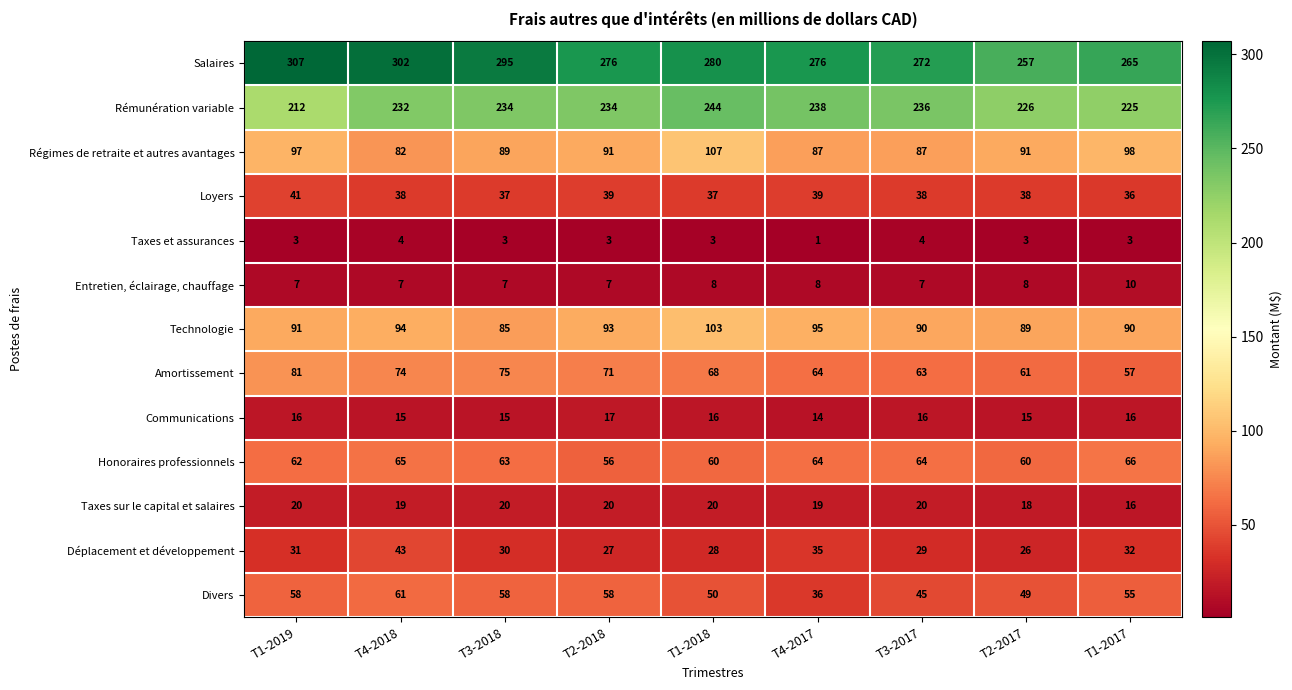

At which label is Technologie closest to 94?

T4-2018